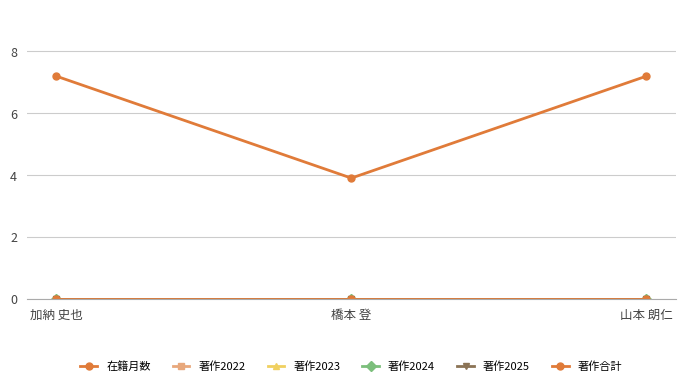

The value of 著作2024 at 橋本 登 is 0.0. True or false?

True